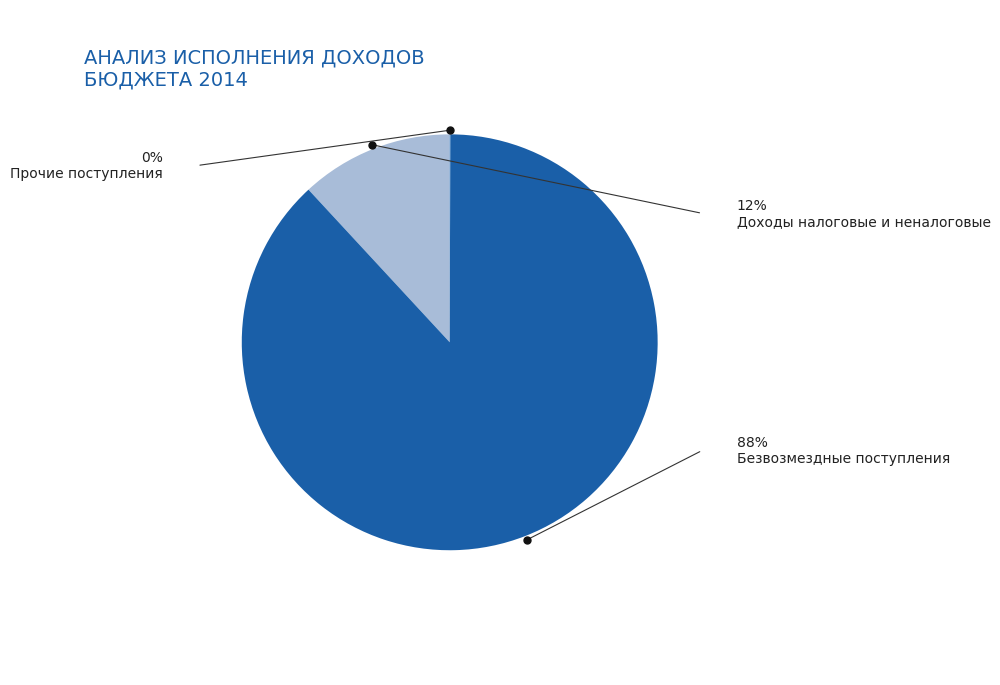

Is there a majority slice in this chart?

Yes